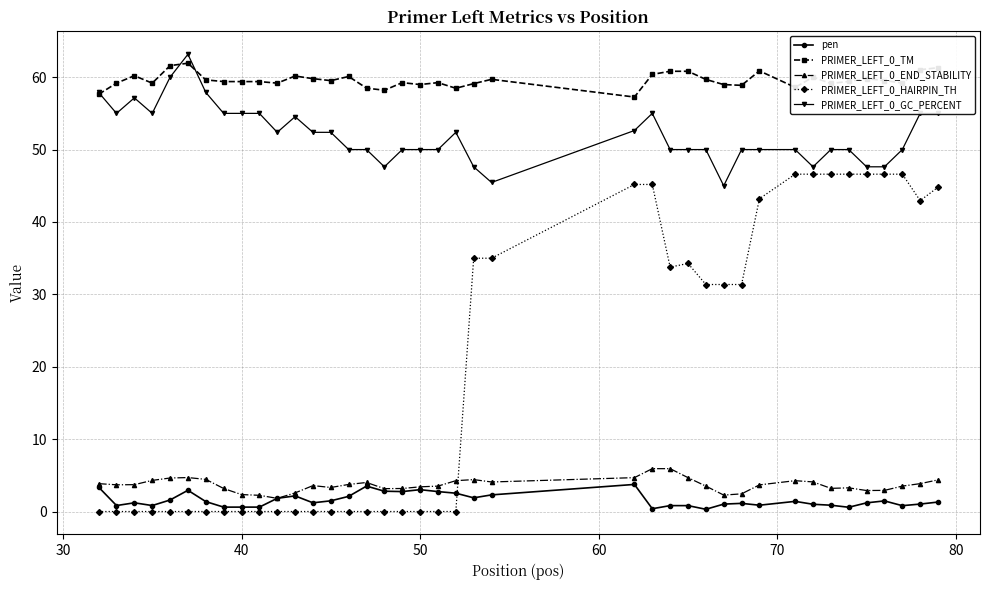

What is the difference between the maximum and minimum values in the pen series?

3.4